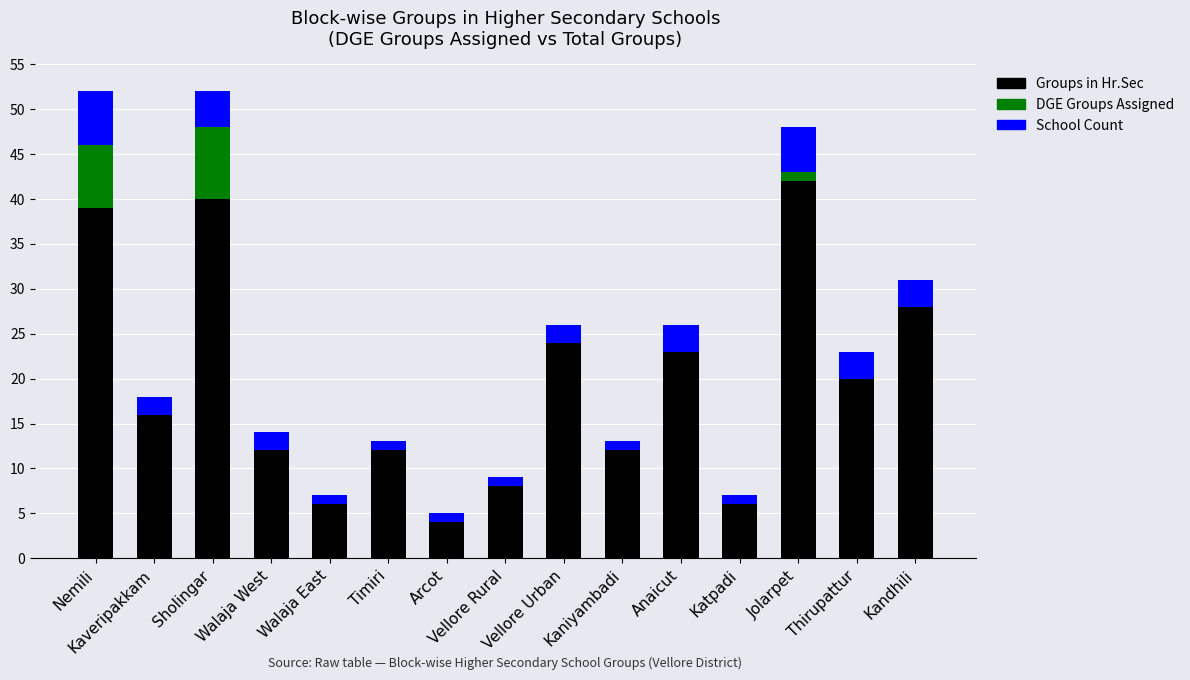

How many categories are shown in the chart?

15